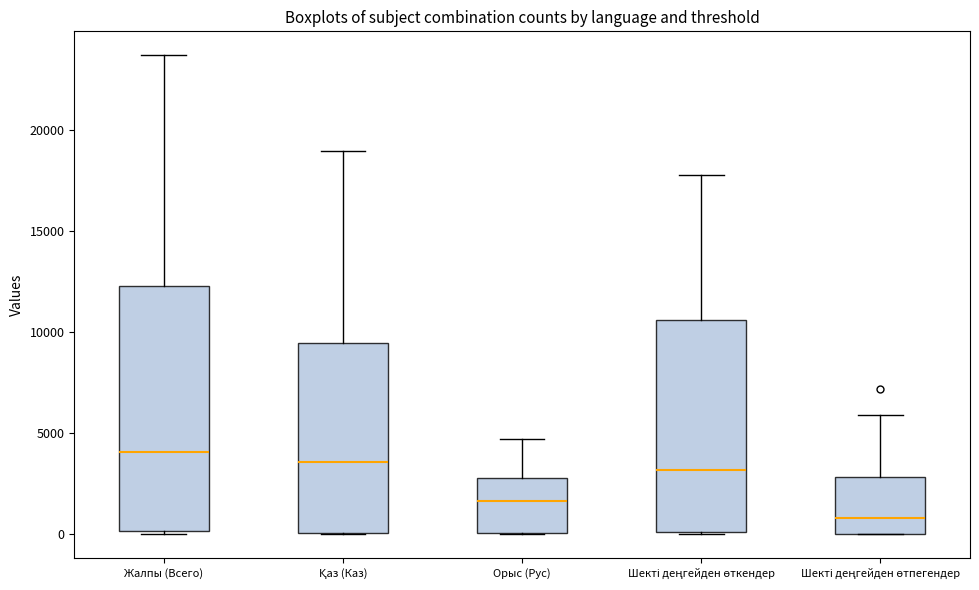

Which box has the lowest median line?

Шекті деңгейден өтпегендер